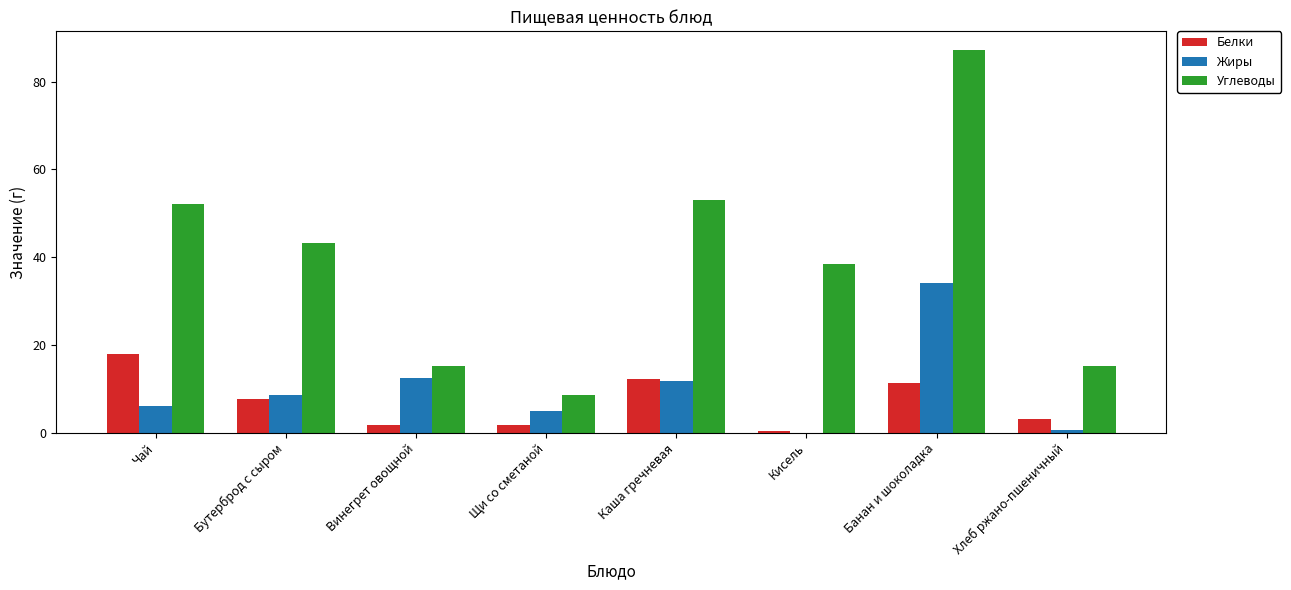

Count the number of categories in the chart.

8